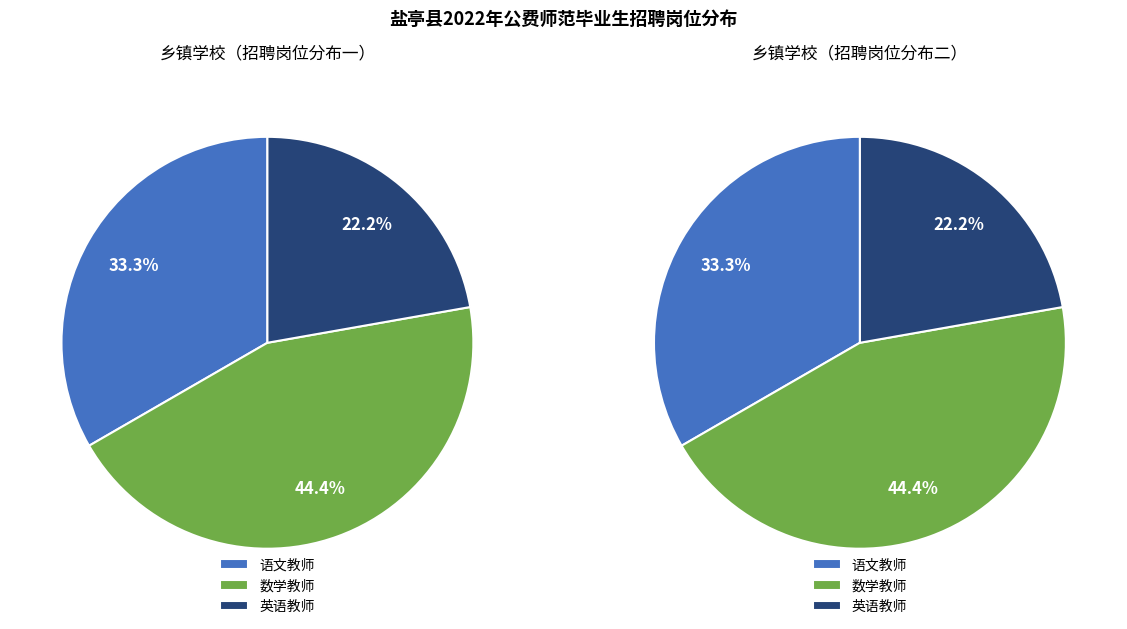

How many segments does this pie chart have?

3